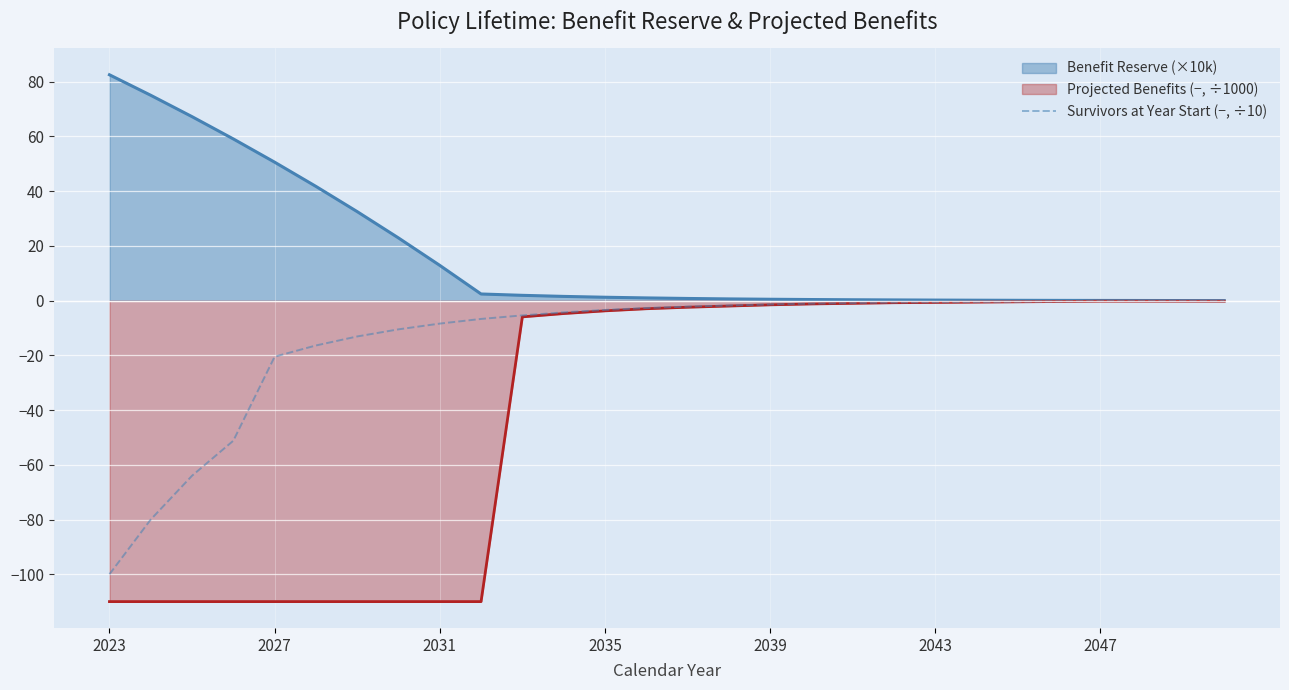

Does the chart display data point markers on the line(s)?

No